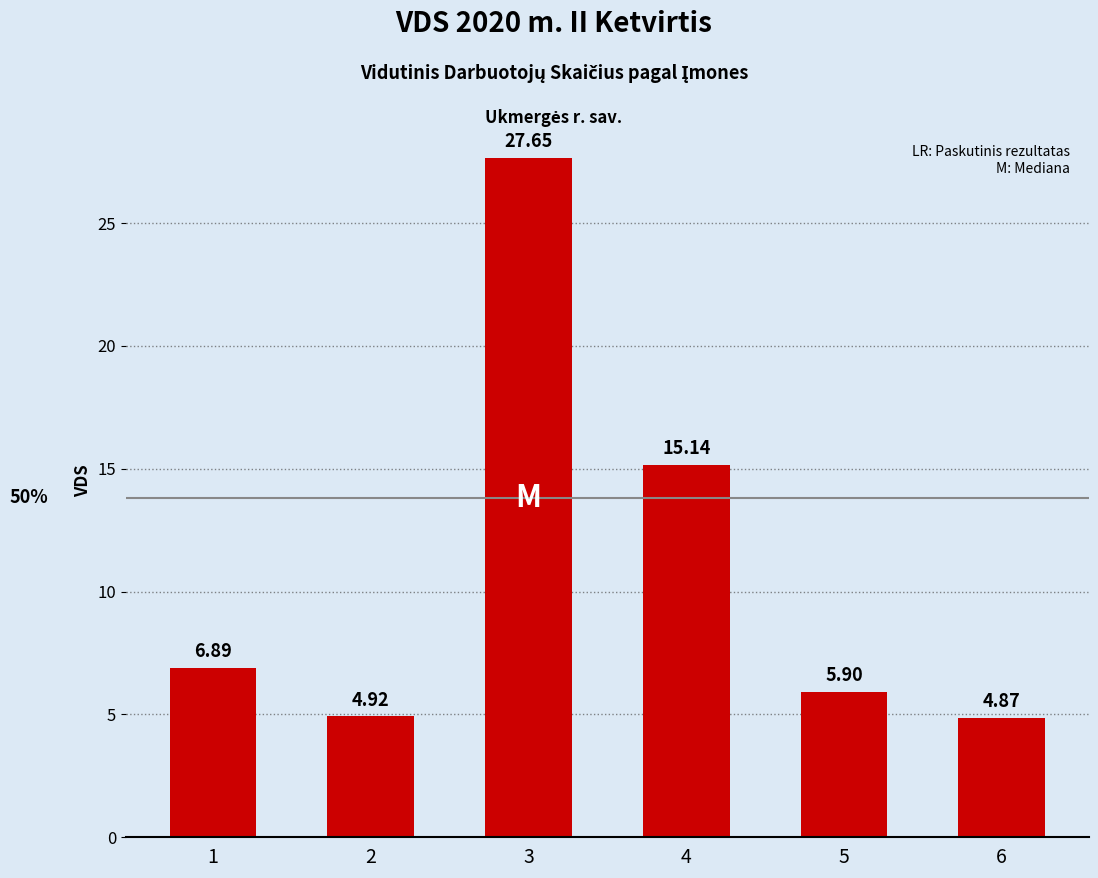

List the labels in order of value, smallest first.

6, 2, 5, 1, 4, 3